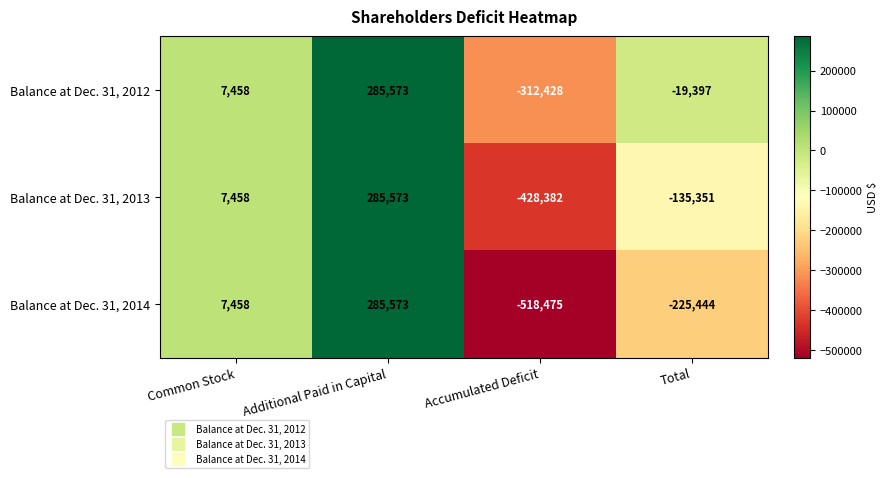

At which category is the sum across all series the highest?

Additional Paid in Capital